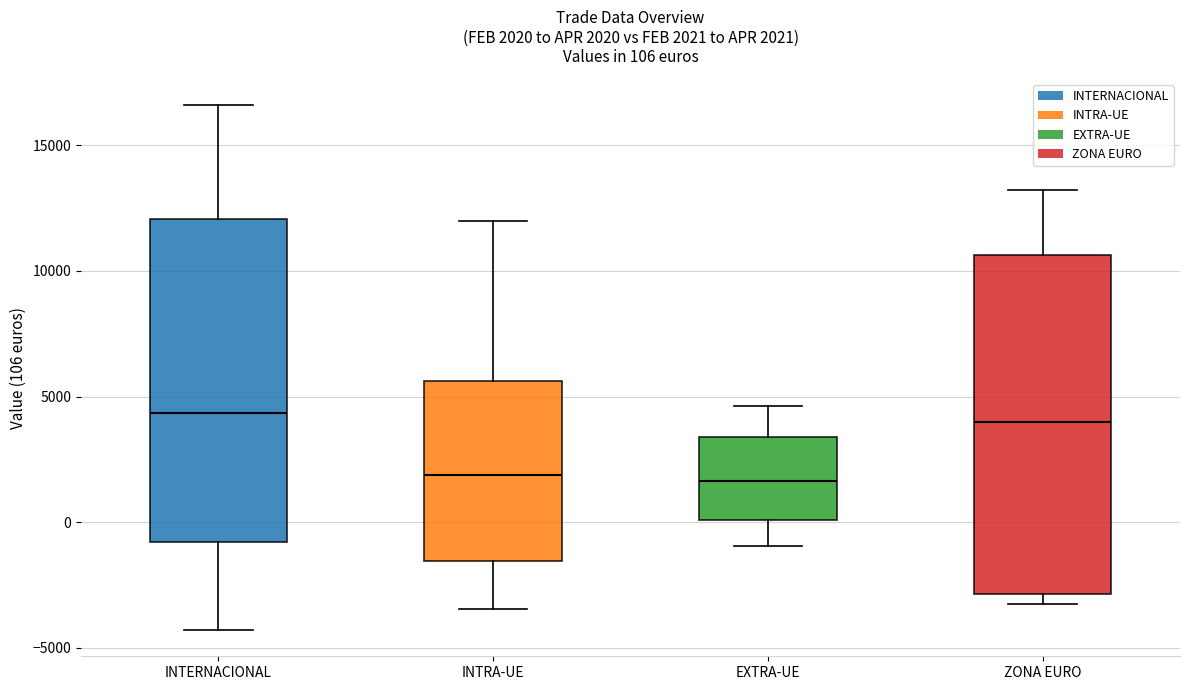

Which box is the tallest, from its lower edge to its upper edge?

ZONA EURO